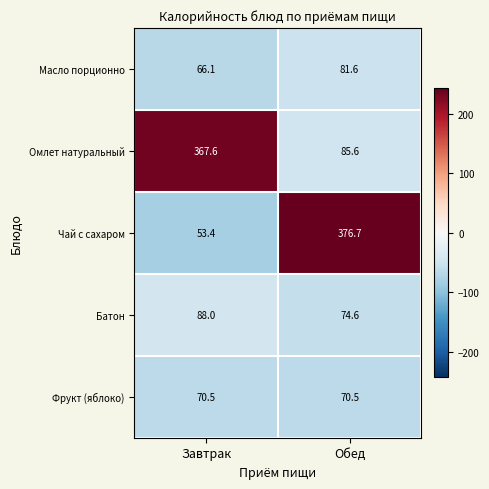

What is the difference between the maximum and minimum values in the Масло порционно series?

15.5